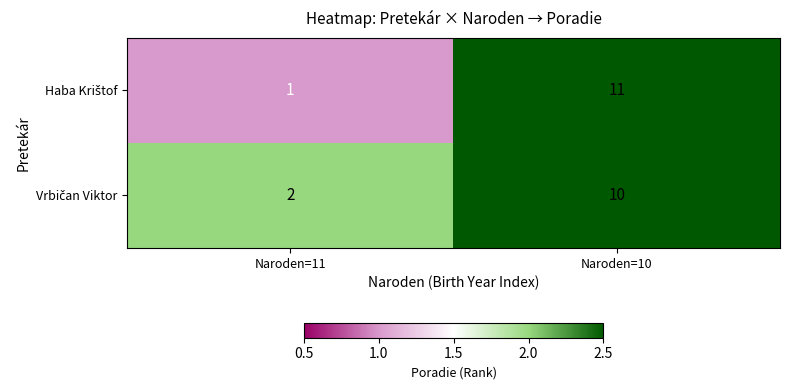

At which category is the sum across all series the highest?

Naroden=10